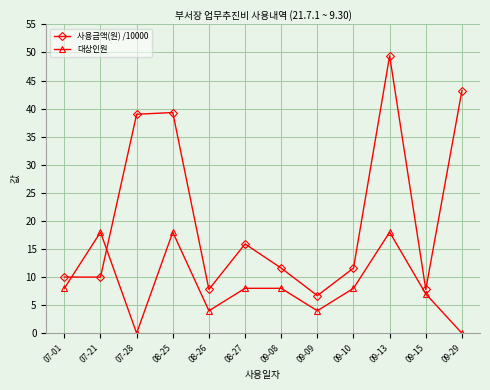

Reading left to right, transcribe all the data shown in this chart.

사용금액(원) /10000: 07-01=10.0	07-21=10.0	07-28=39.0	08-25=39.3	08-26=7.8	08-27=15.9	09-08=11.6	09-09=6.7	09-10=11.6	09-13=49.4	09-15=7.8	09-29=43.2
대상인원: 07-01=8.0	07-21=18.0	07-28=0.0	08-25=18.0	08-26=4.0	08-27=8.0	09-08=8.0	09-09=4.0	09-10=8.0	09-13=18.0	09-15=7.0	09-29=0.0